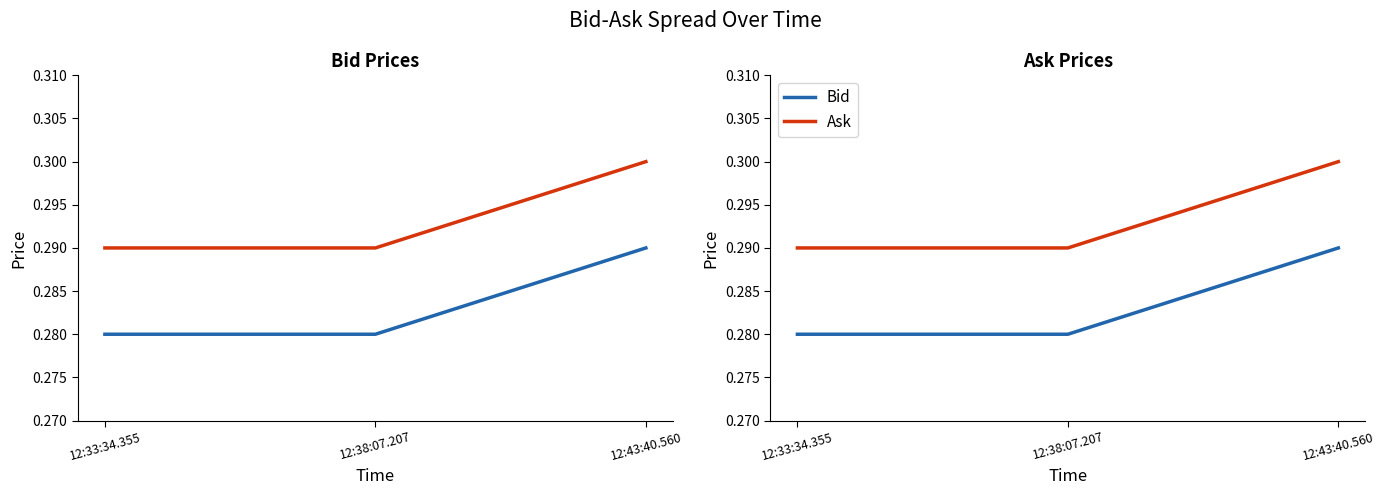

Does the chart display data point markers on the line(s)?

No